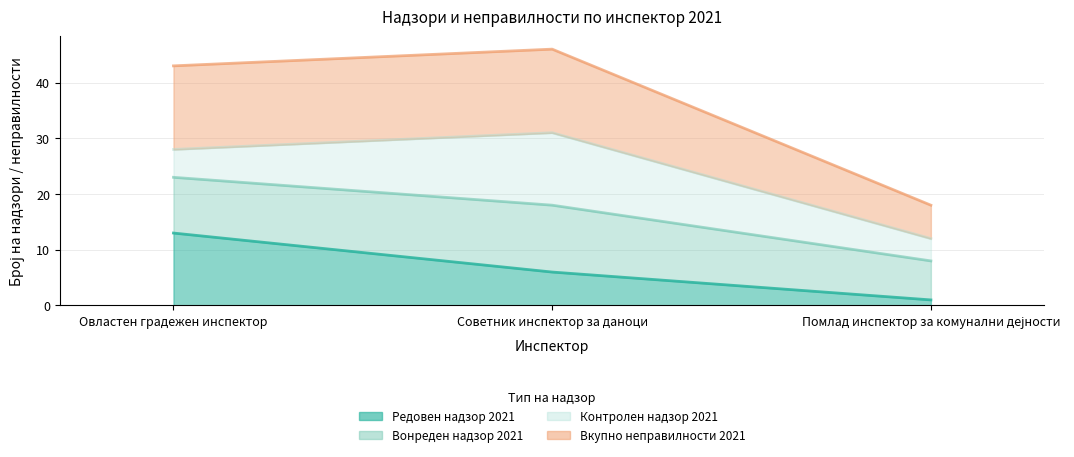

Which series has the largest total across all categories?

Вкупно неправилности 2021